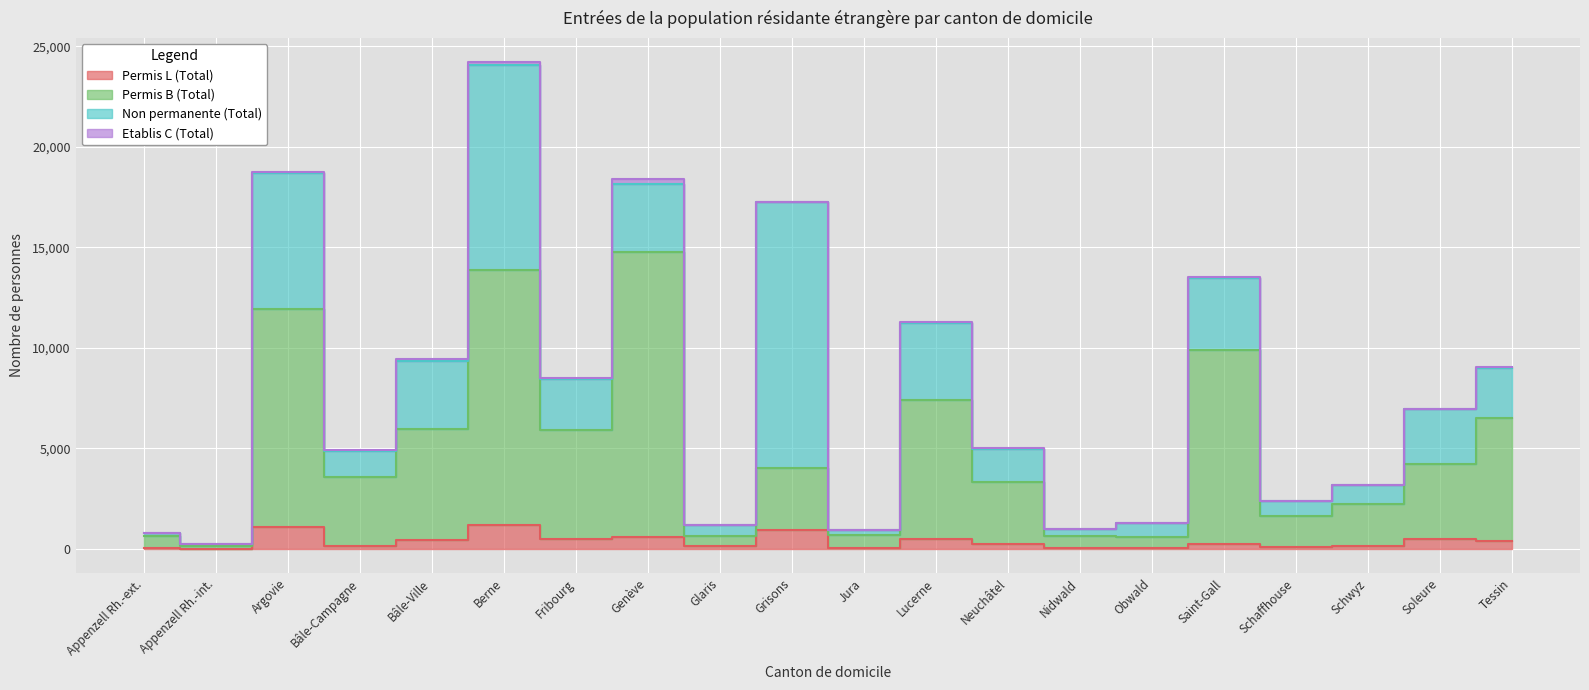

True or false: Permis L (Total) and Permis B (Total) cross at least once.

False